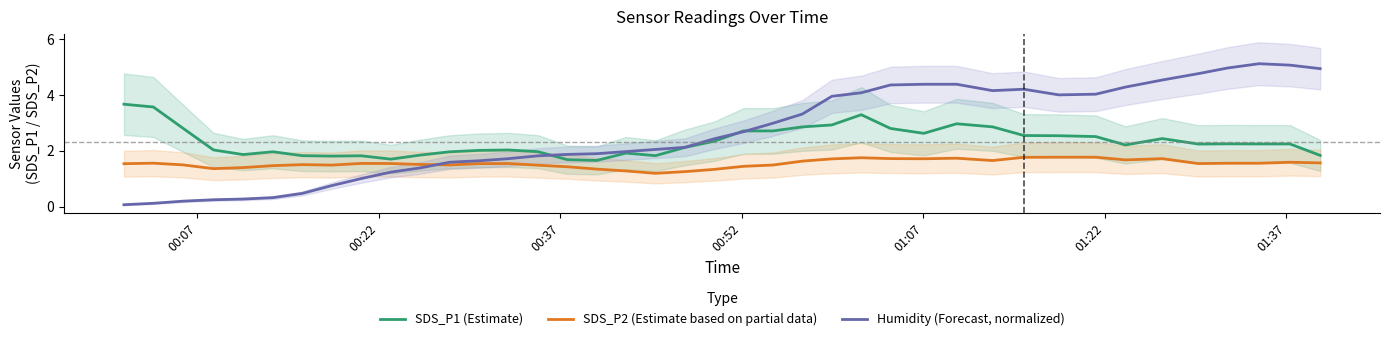

True or false: SDS_P1 (Estimate) and SDS_P2 (Estimate based on partial data) intersect in this chart.

False